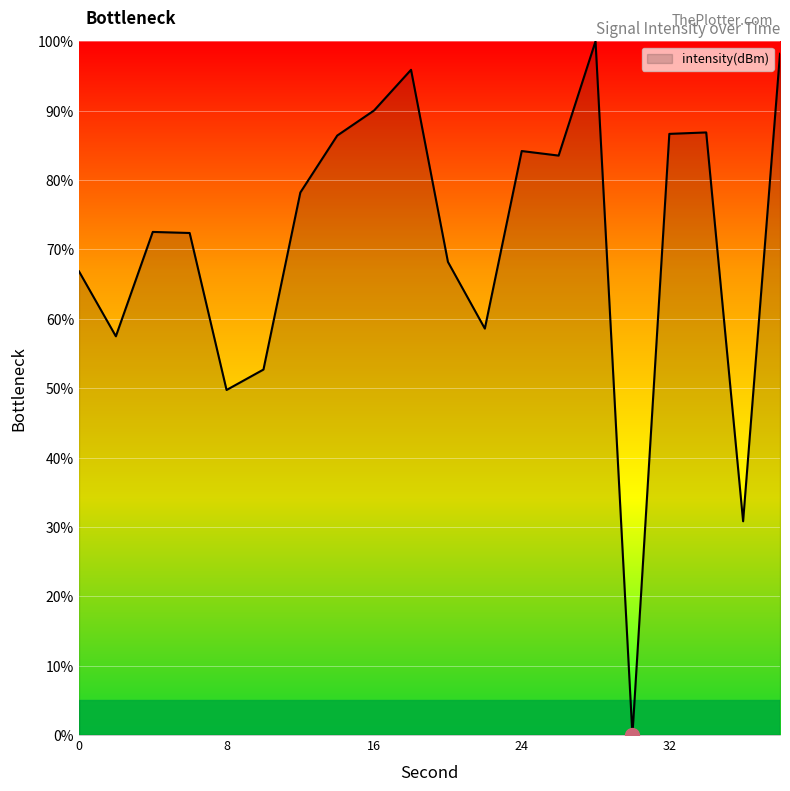

What is the greatest value displayed?

100.0